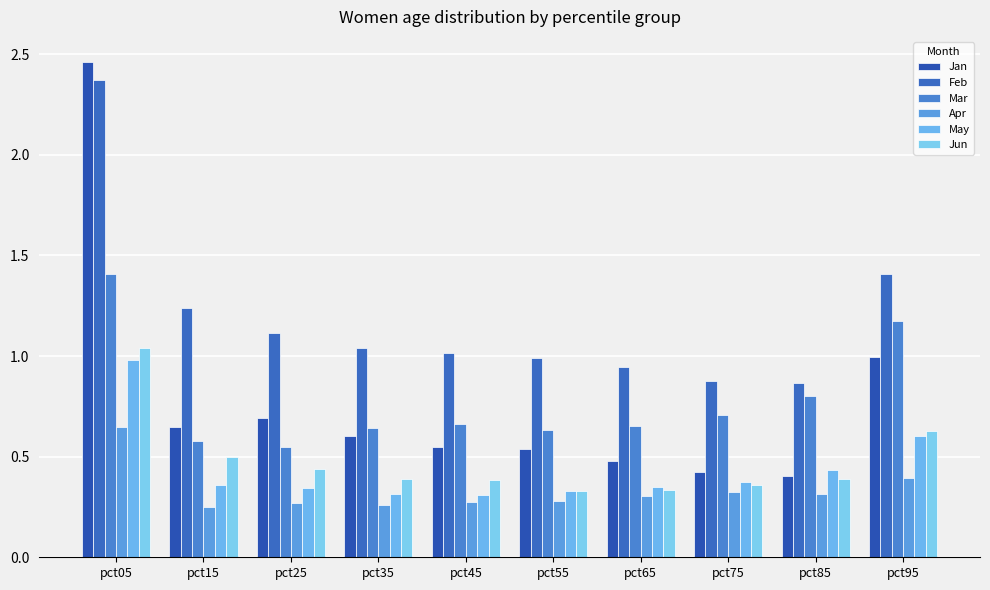

Reading right to left, what are all the values shown in this chart?

Jan: 1.0	0.4	0.4	0.5	0.5	0.5	0.6	0.7	0.6	2.5
Feb: 1.4	0.9	0.9	0.9	1.0	1.0	1.0	1.1	1.2	2.4
Mar: 1.2	0.8	0.7	0.7	0.6	0.7	0.6	0.5	0.6	1.4
Apr: 0.4	0.3	0.3	0.3	0.3	0.3	0.3	0.3	0.2	0.6
May: 0.6	0.4	0.4	0.3	0.3	0.3	0.3	0.3	0.4	1.0
Jun: 0.6	0.4	0.4	0.3	0.3	0.4	0.4	0.4	0.5	1.0